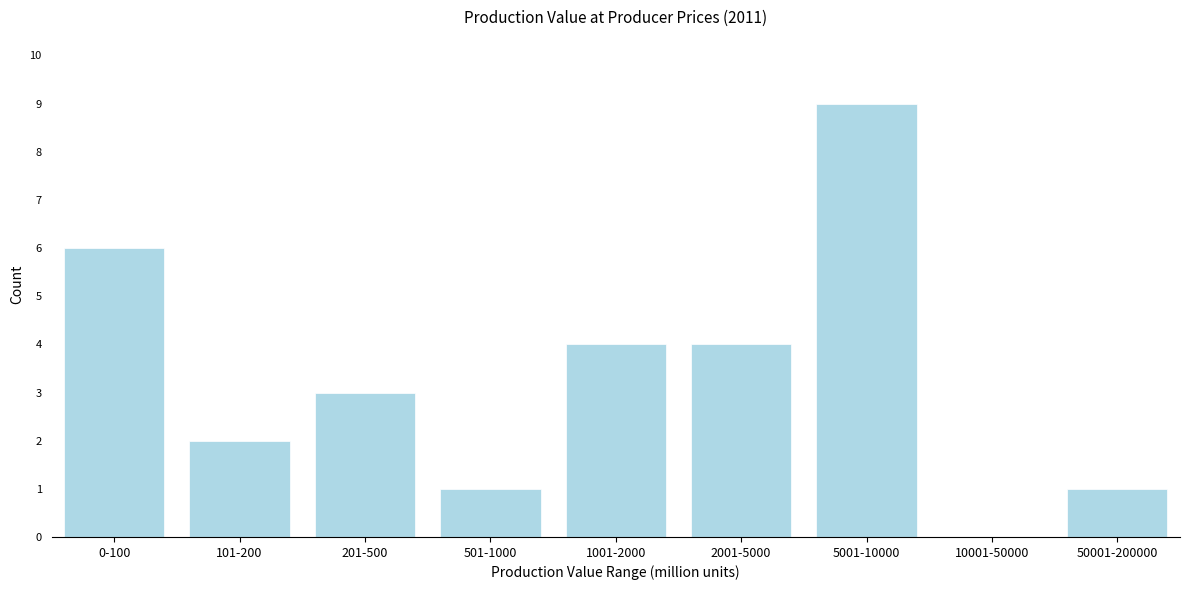

Reading left to right, list all the values displayed in this chart.

0-100=6	101-200=2	201-500=3	501-1000=1	1001-2000=4	2001-5000=4	5001-10000=9	10001-50000=0	50001-200000=1